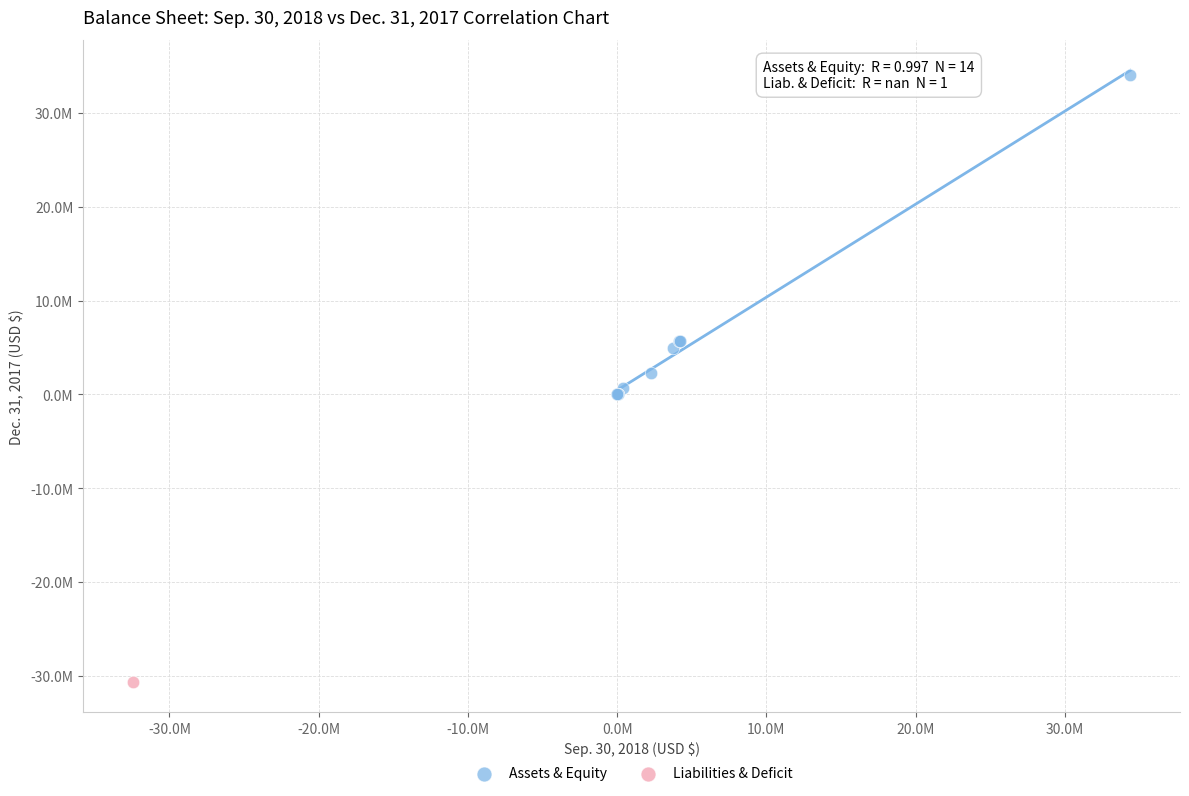

What are all the series names shown in the legend?

Assets & Equity, Liabilities & Deficit